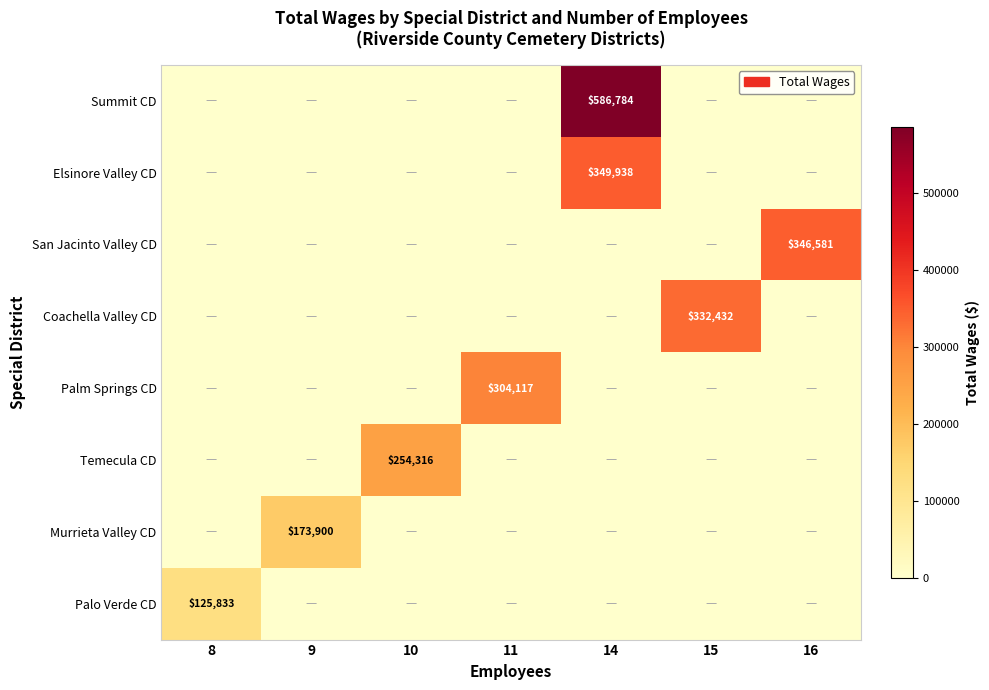

How many distinct data groups are displayed?

8